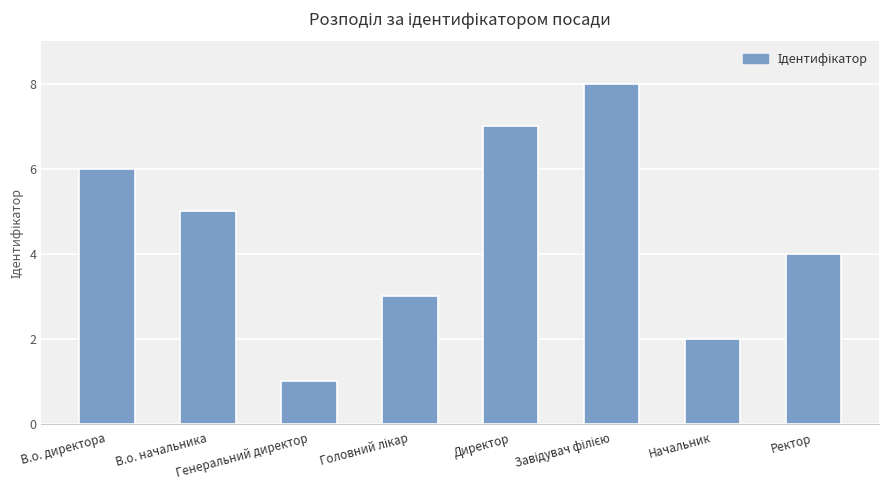

What value does the data have at В.о. начальника?

5